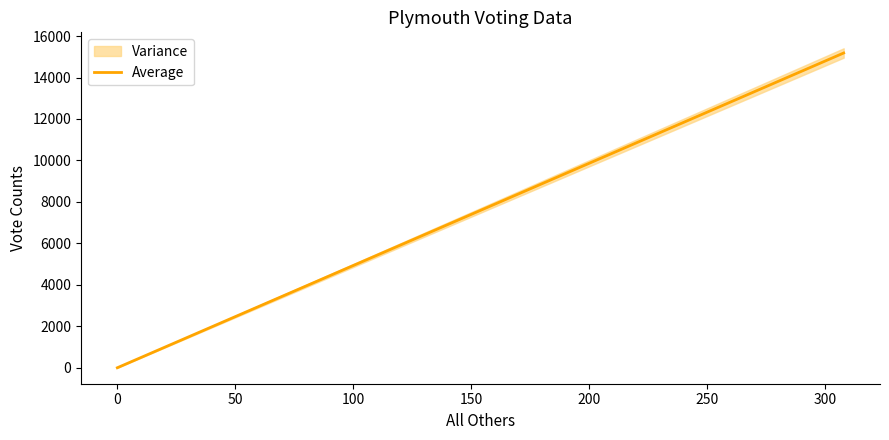

How many values are between 0 and 15183?

2